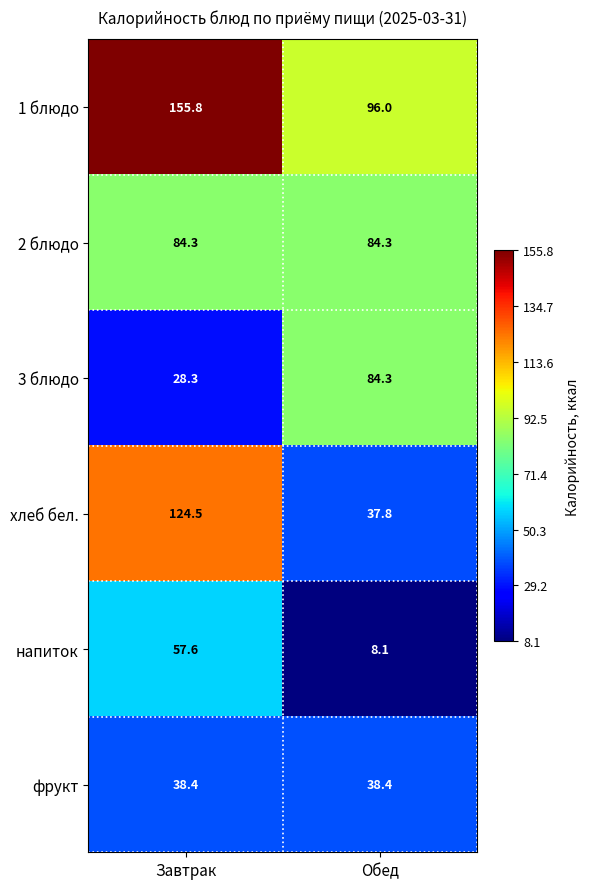

Where is напиток nearest to the value 32?

Обед